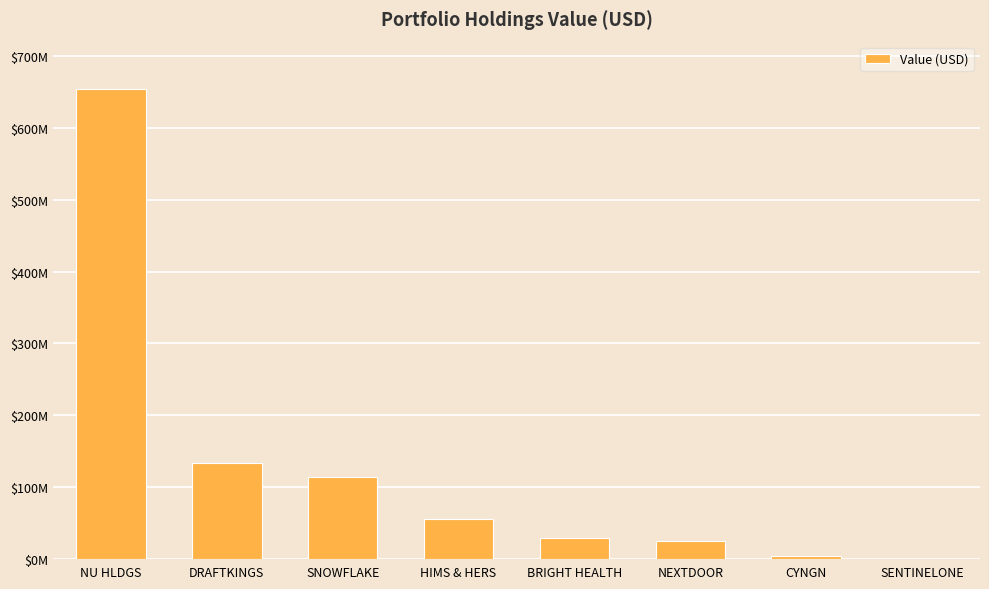

Are the bars horizontal?

No